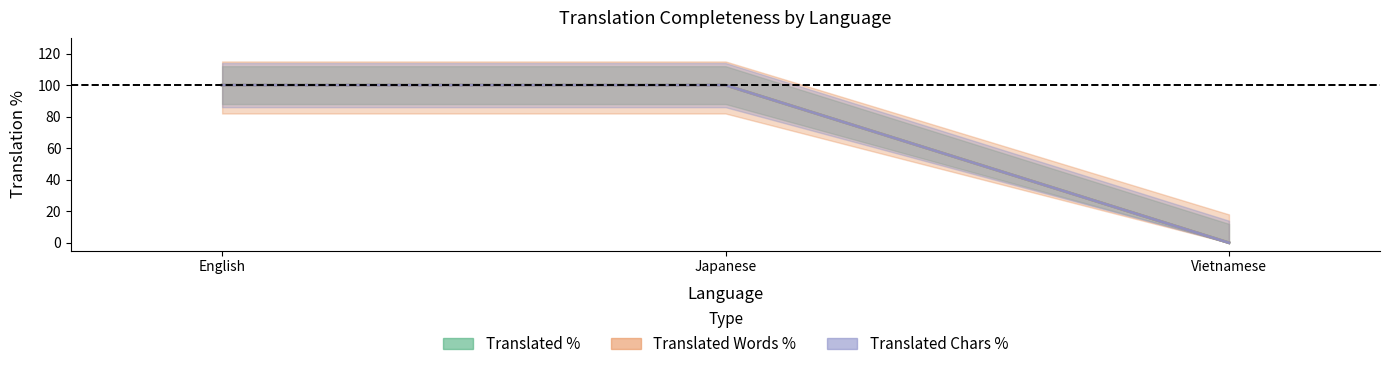

True or false: translated_percent has a value of 34 at Vietnamese.

False